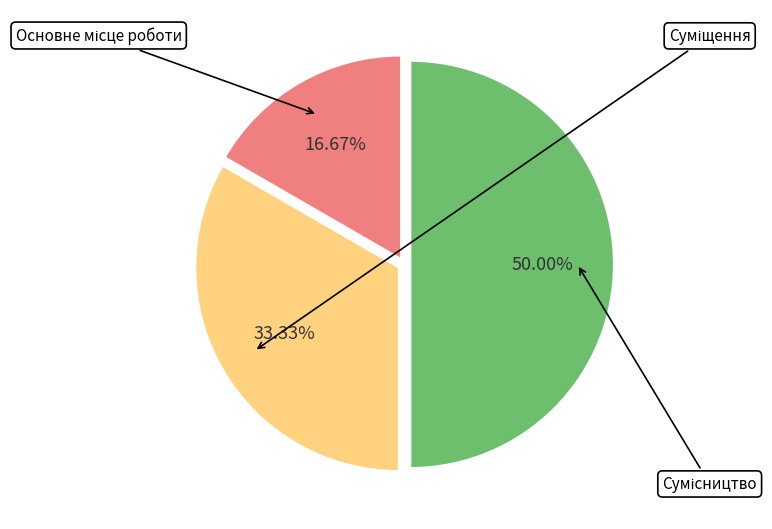

Rank the categories by value from lowest to highest.

Основне місце роботи, Суміщення, Сумісництво